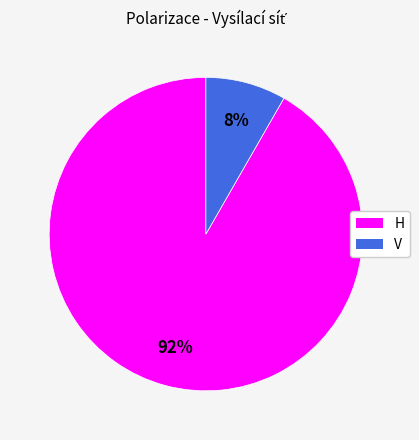

Rank the categories by value from lowest to highest.

V, H